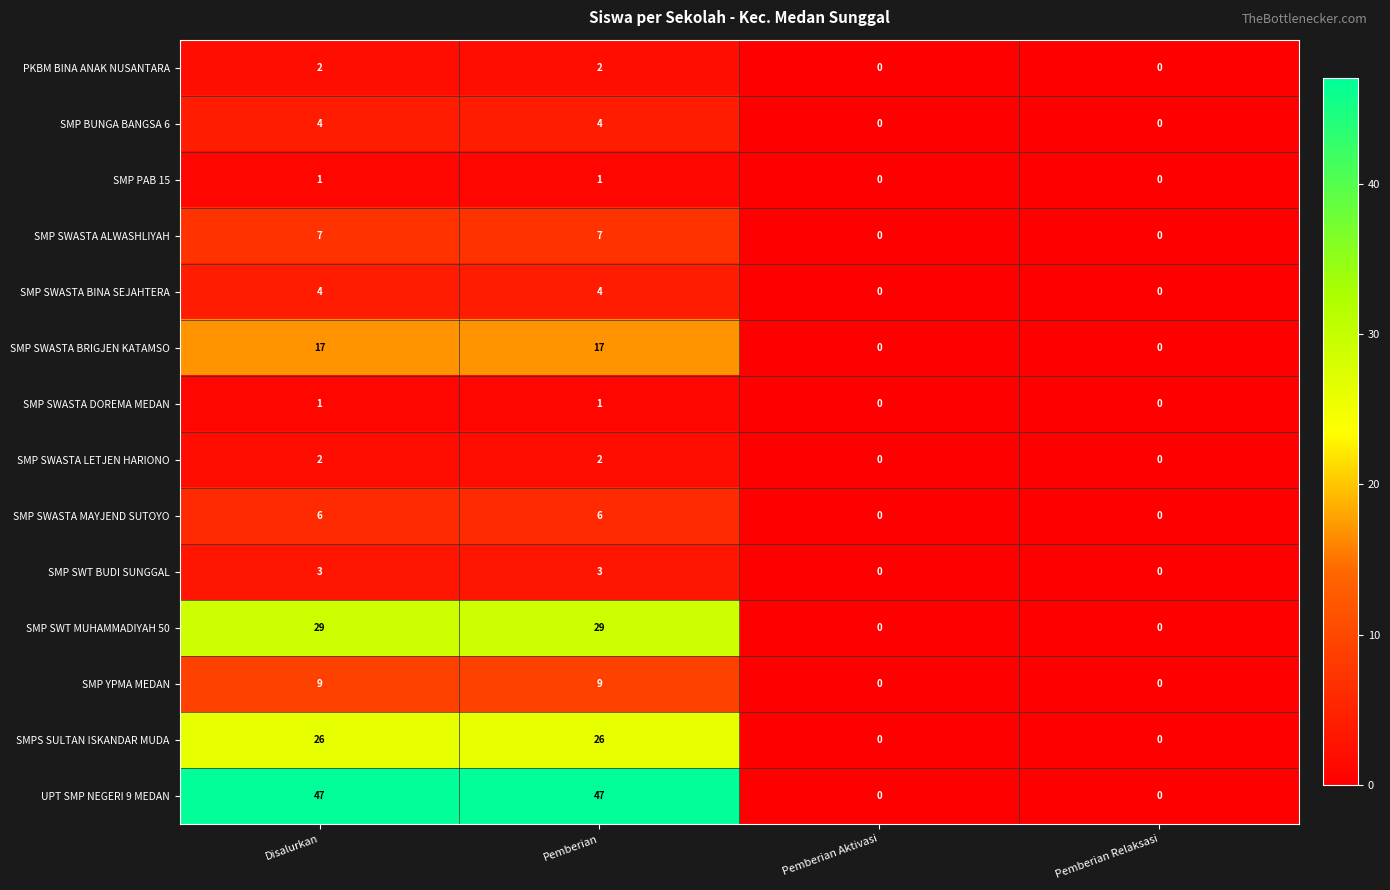

What is the total value across all series at Disalurkan?

158